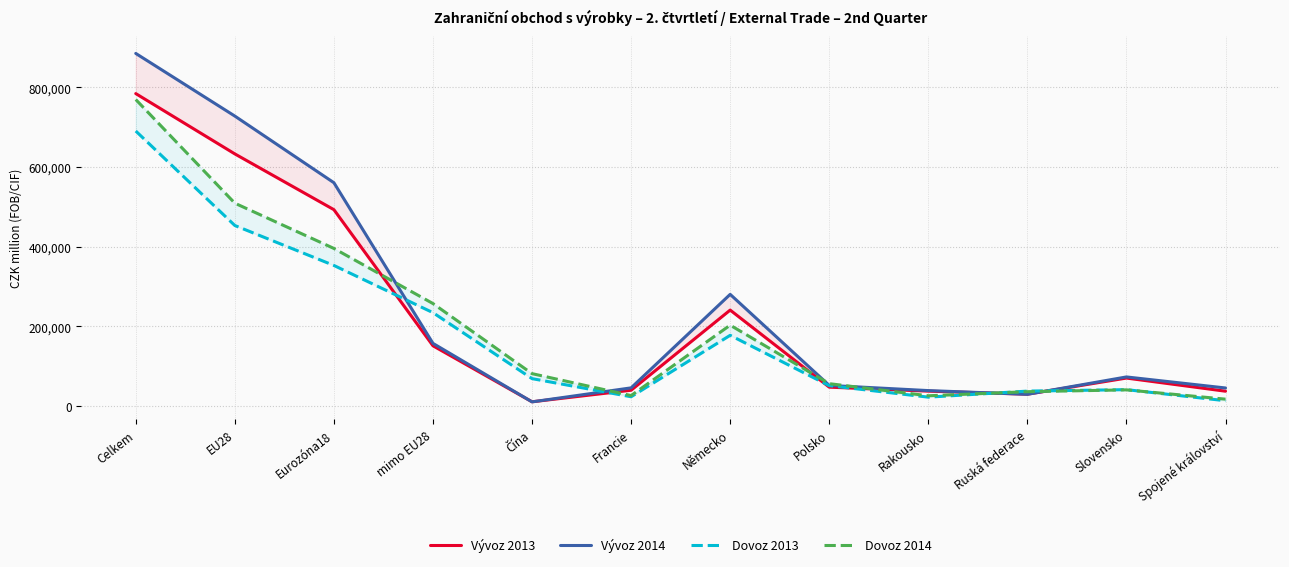

What is the value of the Vývoz 2013 point at the 4th from the left?

150844